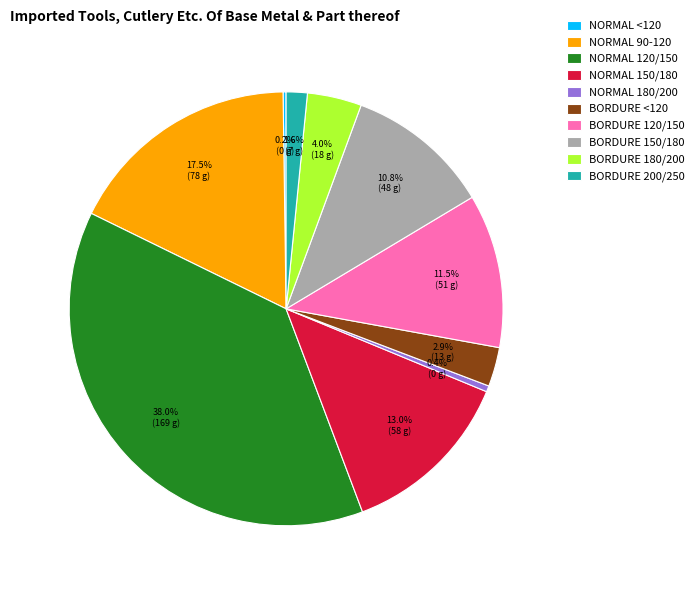

Which slice is the largest?

NORMAL 120/150